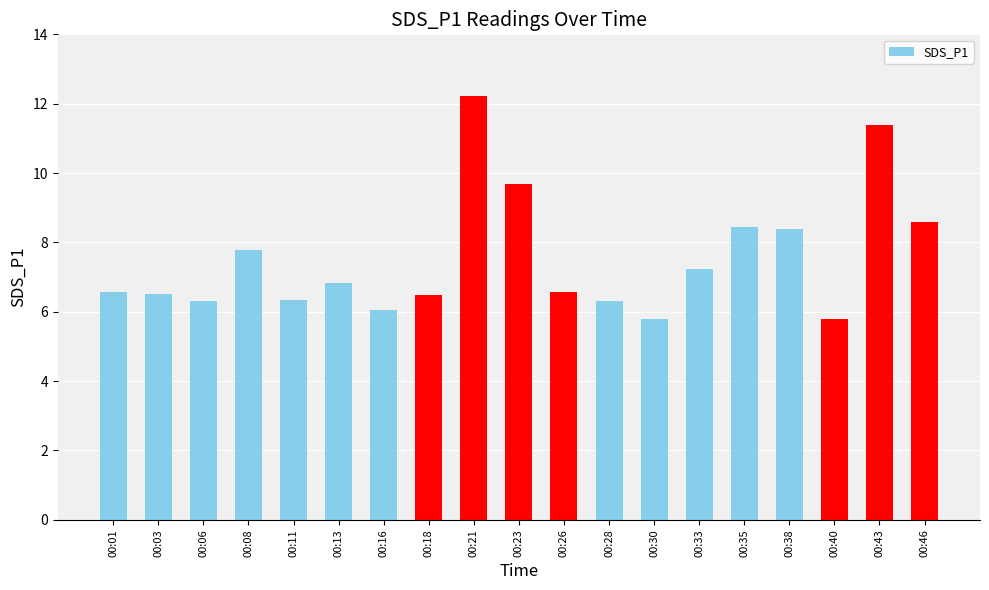

What is the change in value from 00:26 to 00:40?

-0.8